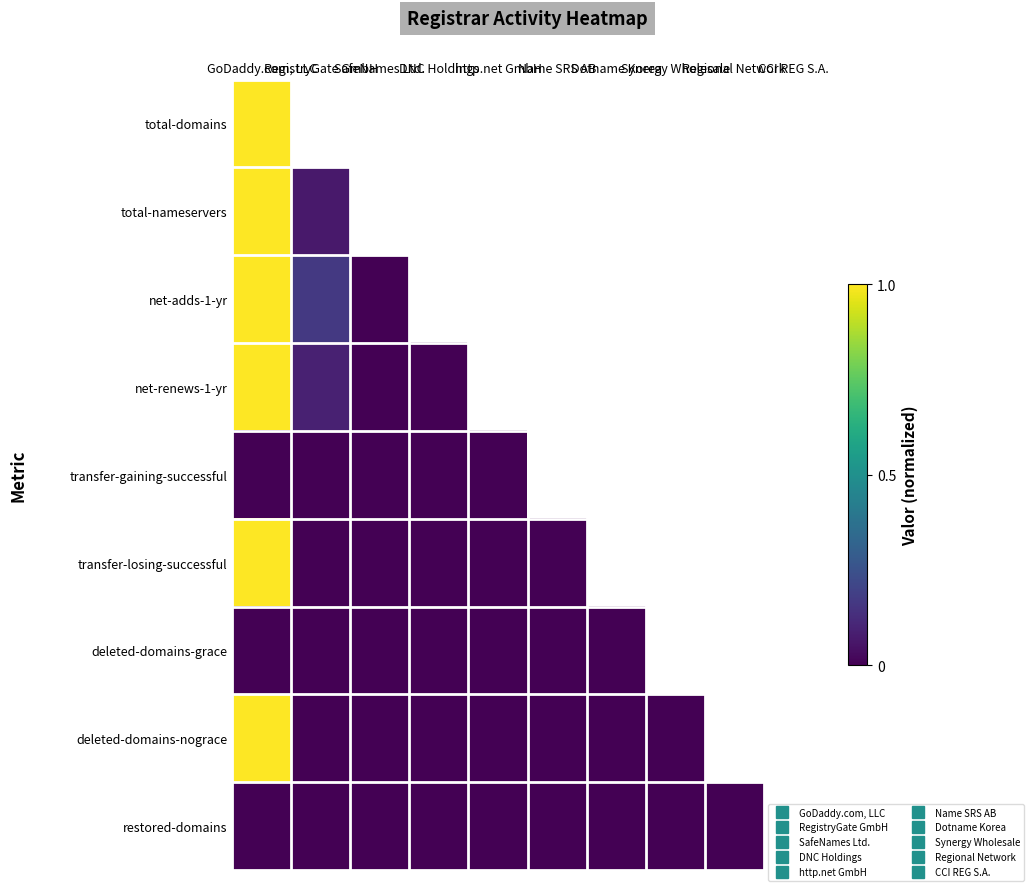

Which series has the largest range (max minus min)?

net-adds-1-yr